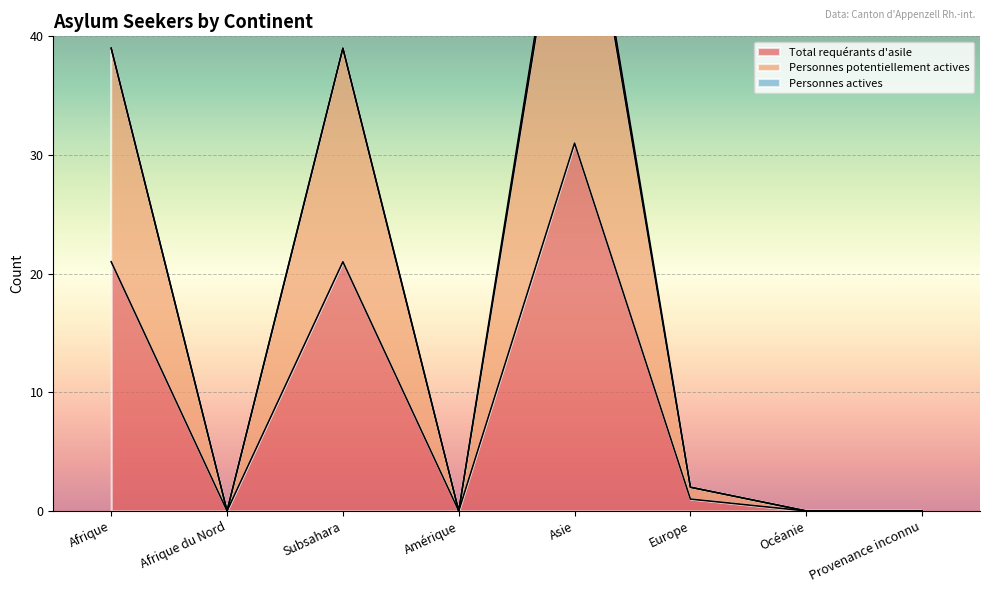

How many interior local valleys does the Total requérants d'asile series have?

2